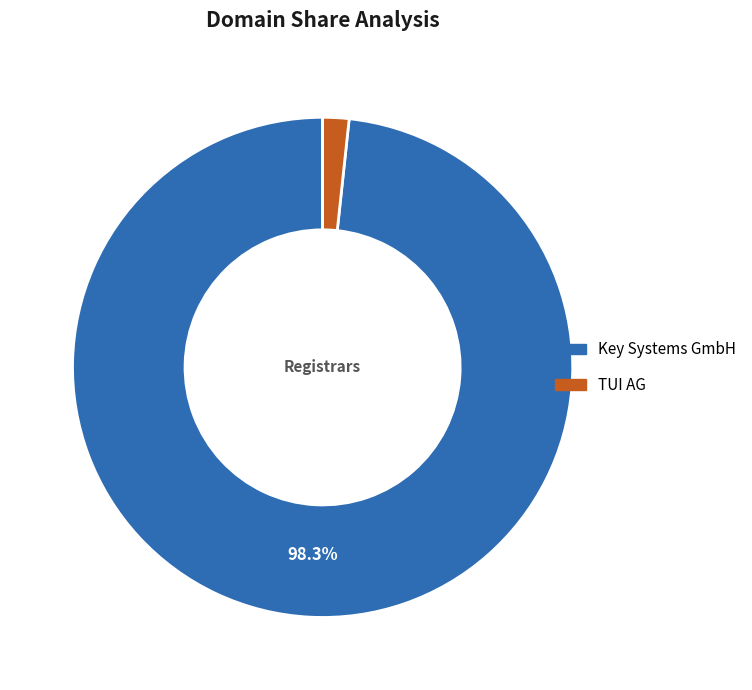

Does Key Systems GmbH represent more than half of the total?

Yes